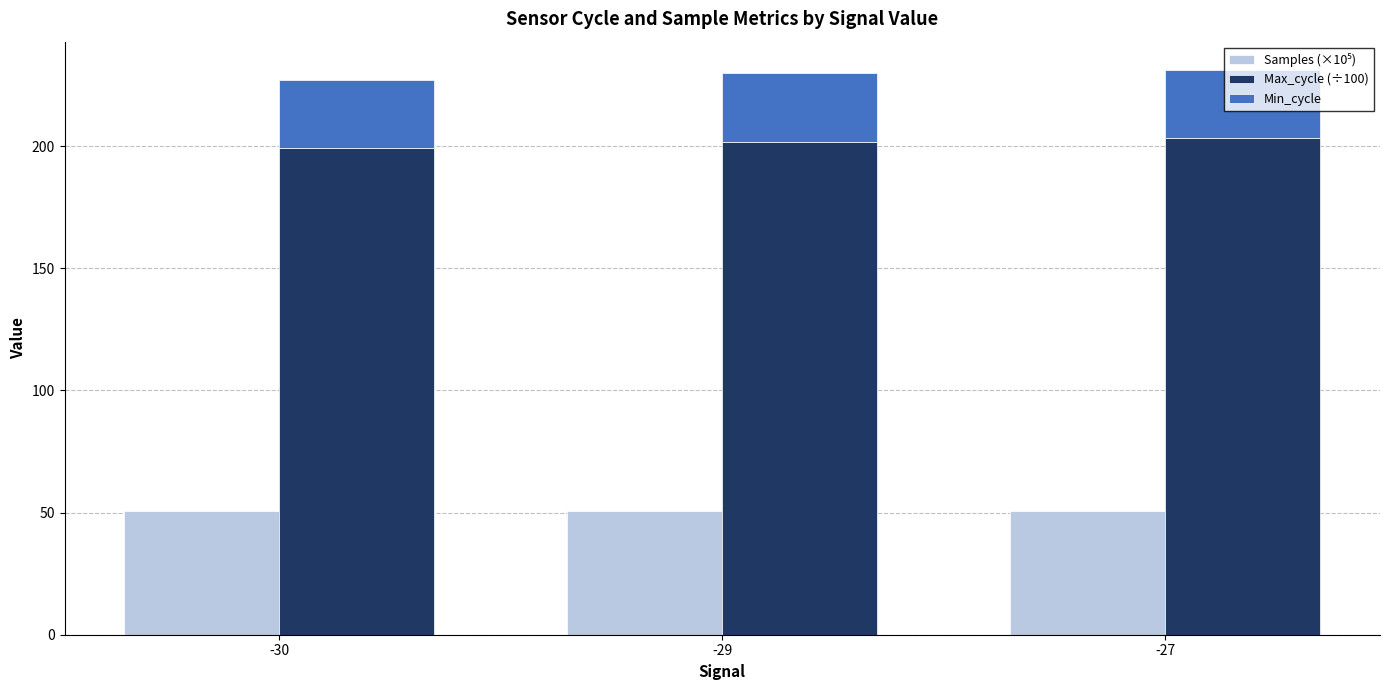

Does the chart contain stacked bars?

No